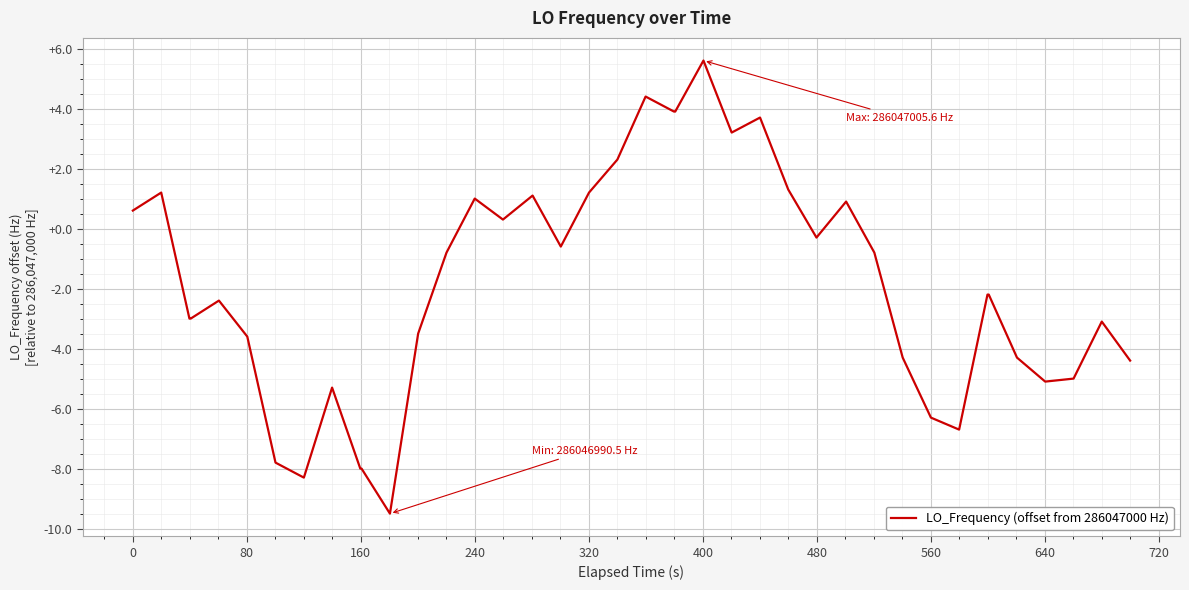

What is the maximum value shown in the chart?

5.6